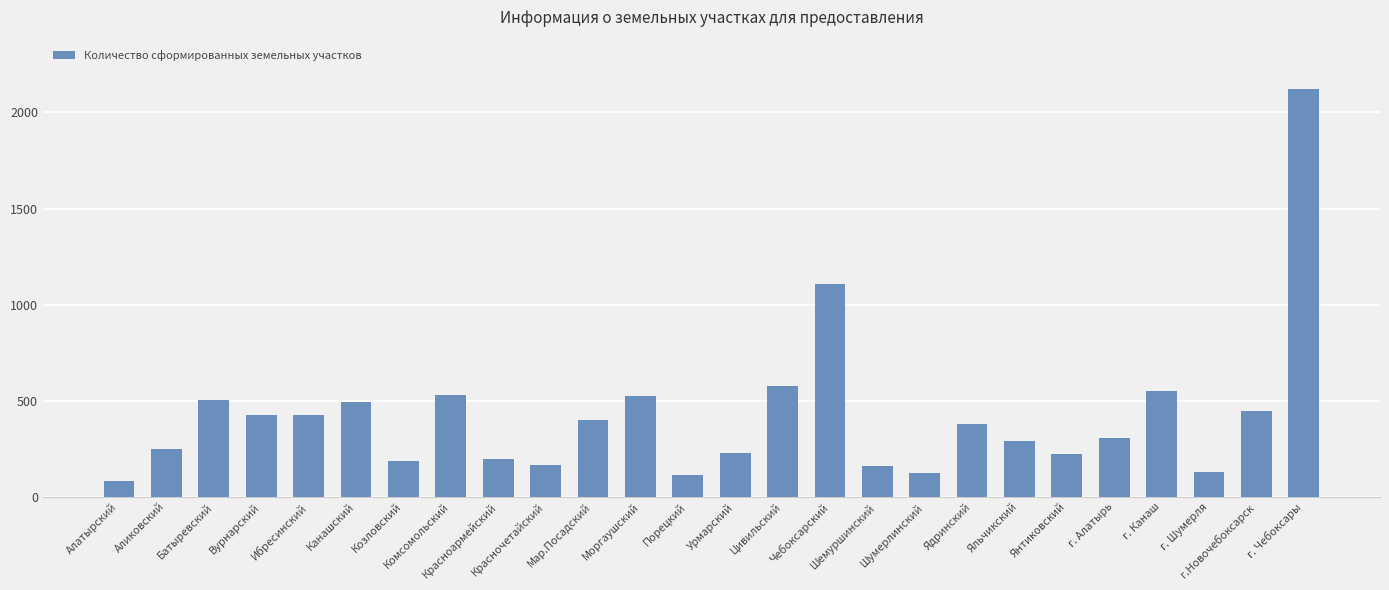

What is the average value?

420